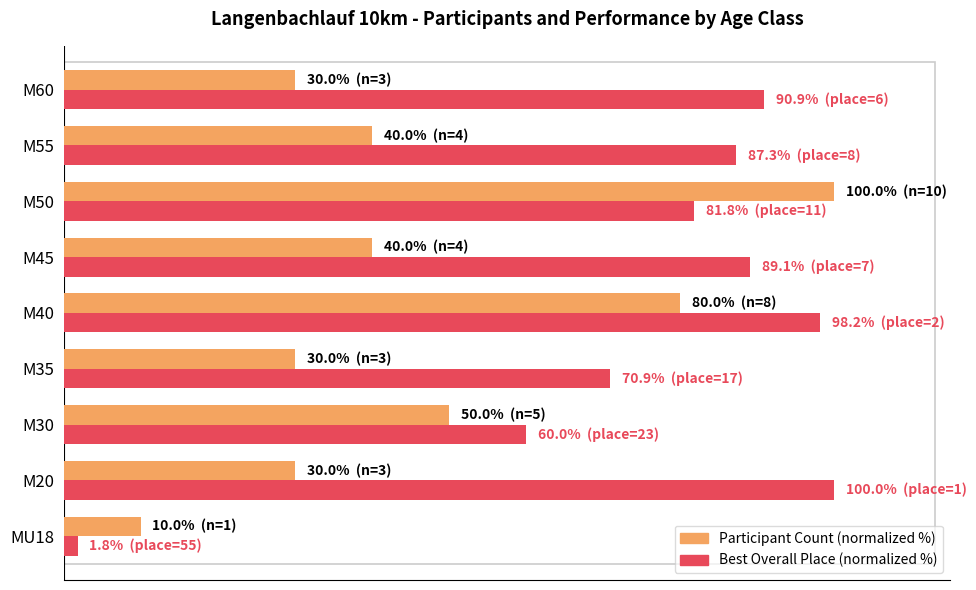

What are all the series names shown in the legend?

Participant Count (normalized %), Best Overall Place (normalized %)